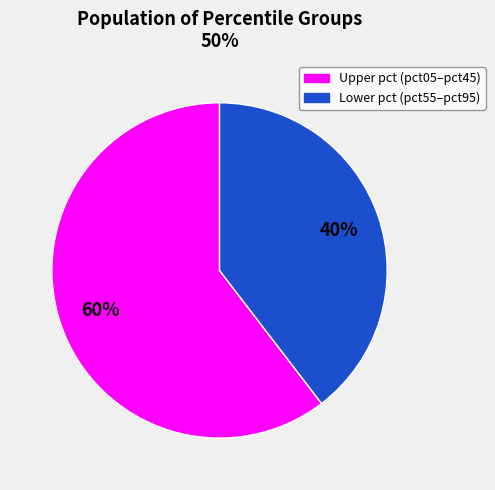

To the nearest percent, what is the average slice percentage?

50%